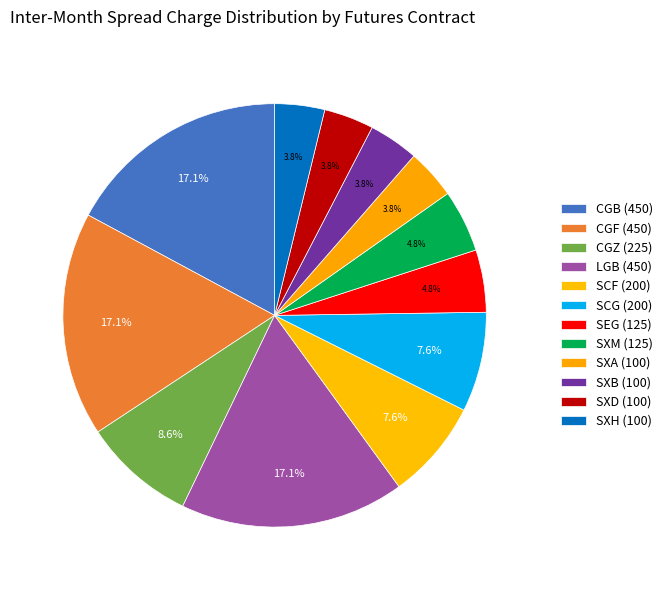

Which slice is the smallest?

SXA (100)